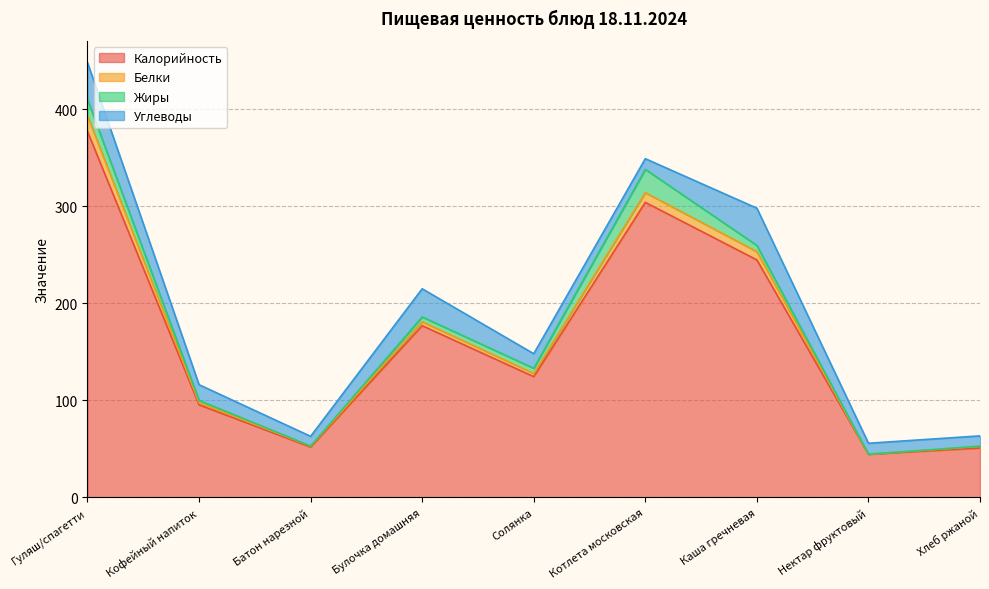

What position from the left is Солянка?

5